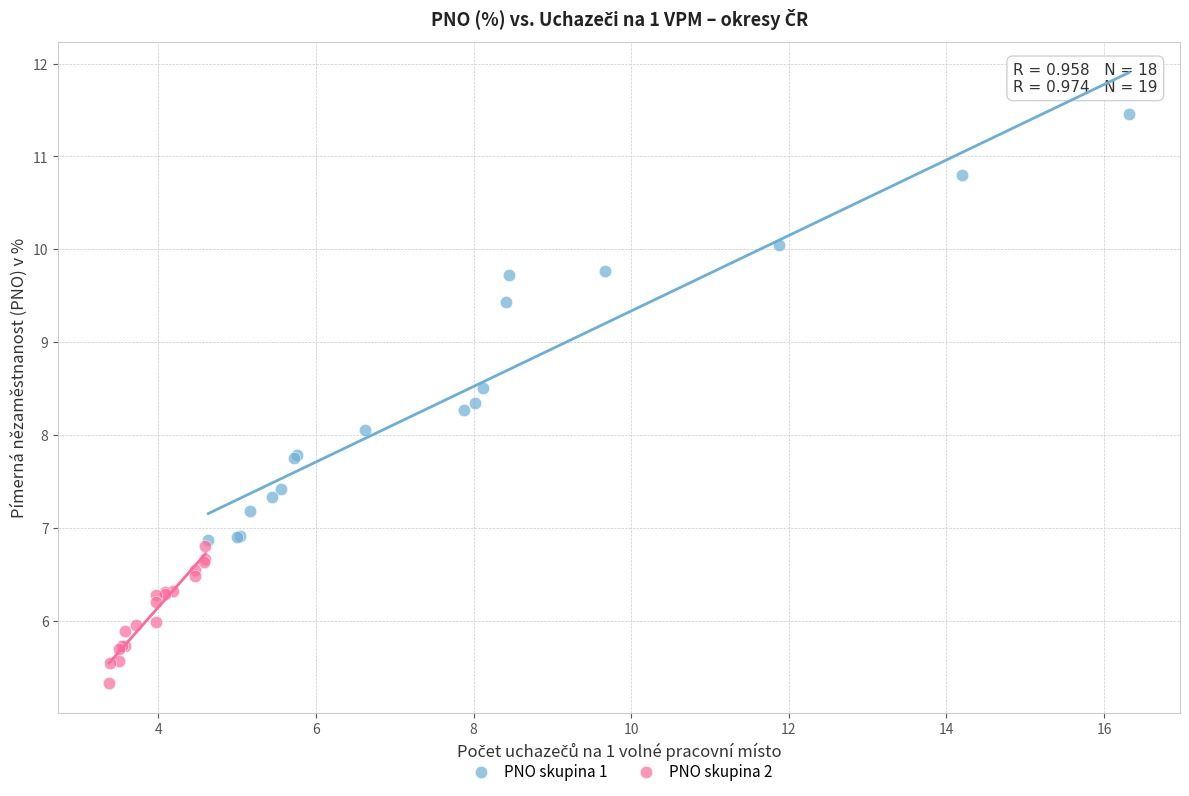

Which series has the widest spread of Y values?

PNO skupina 1